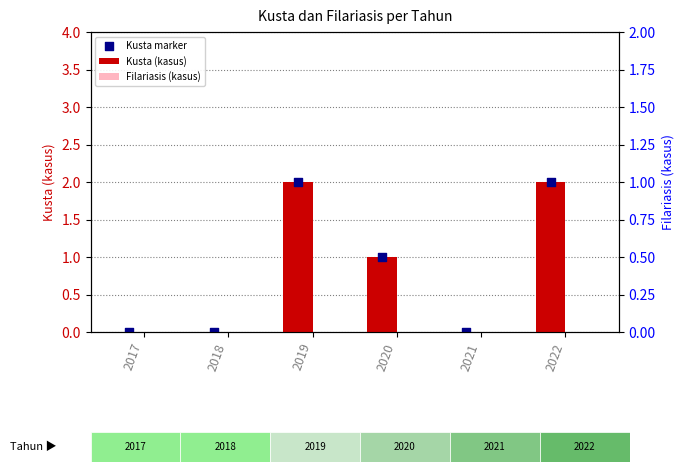

Which series has the widest spread of Y values?

Kusta (kasus)